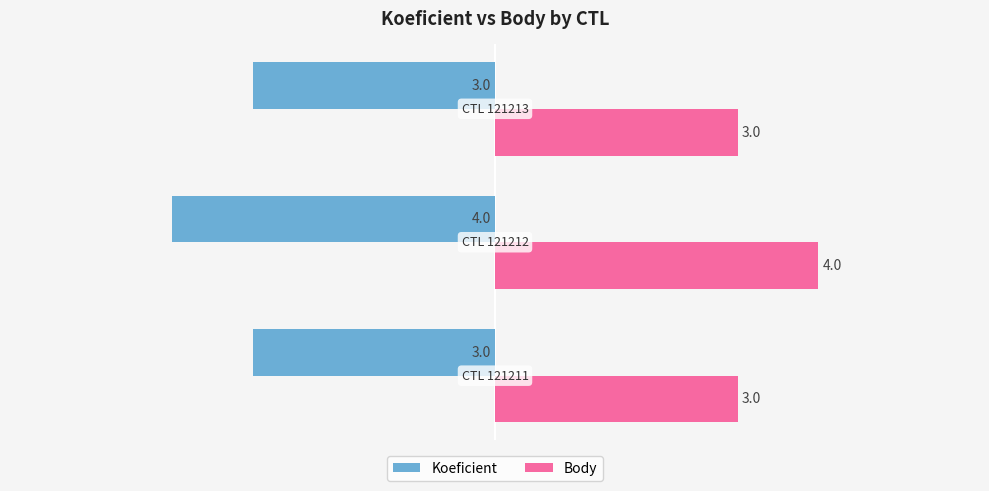

How many values in the Body series exceed 3?

1